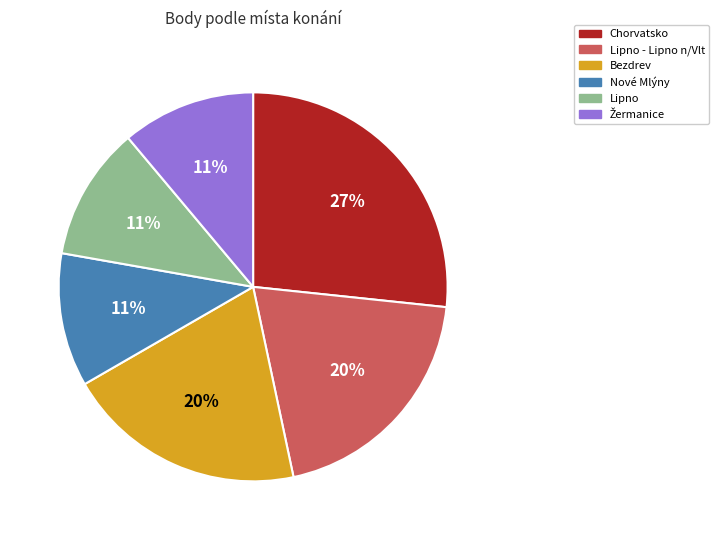

Is there a majority slice in this chart?

No